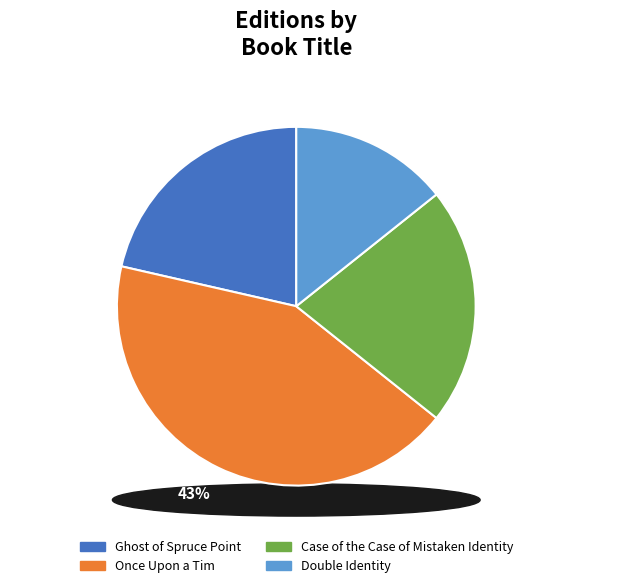

The Double Identity slice represents 14% of the pie. True or false?

True